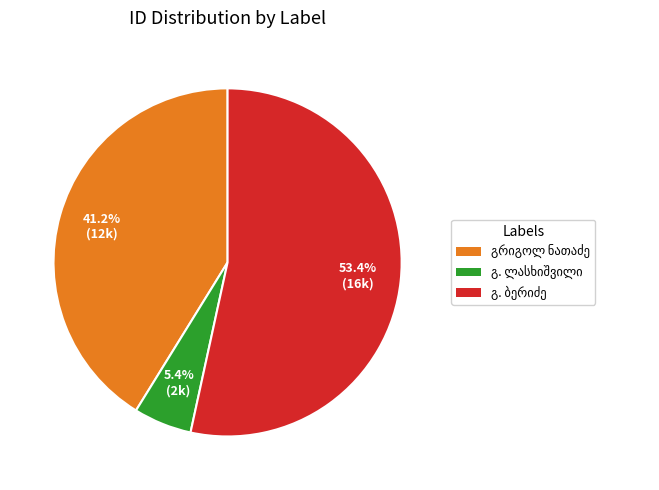

Is there a majority slice in this chart?

Yes